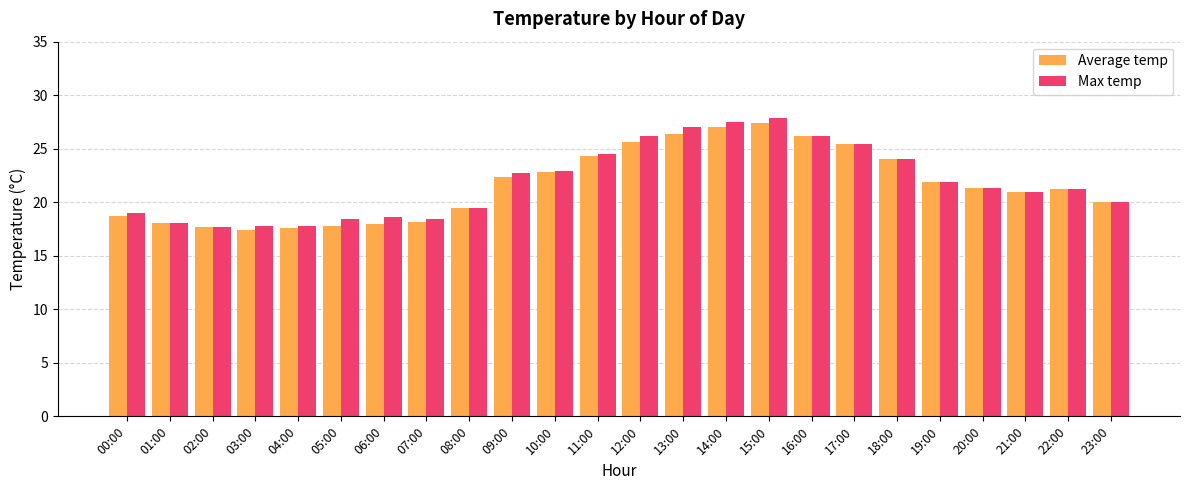

Rank the series by their maximum value, from highest to lowest.

Max temp, Average temp